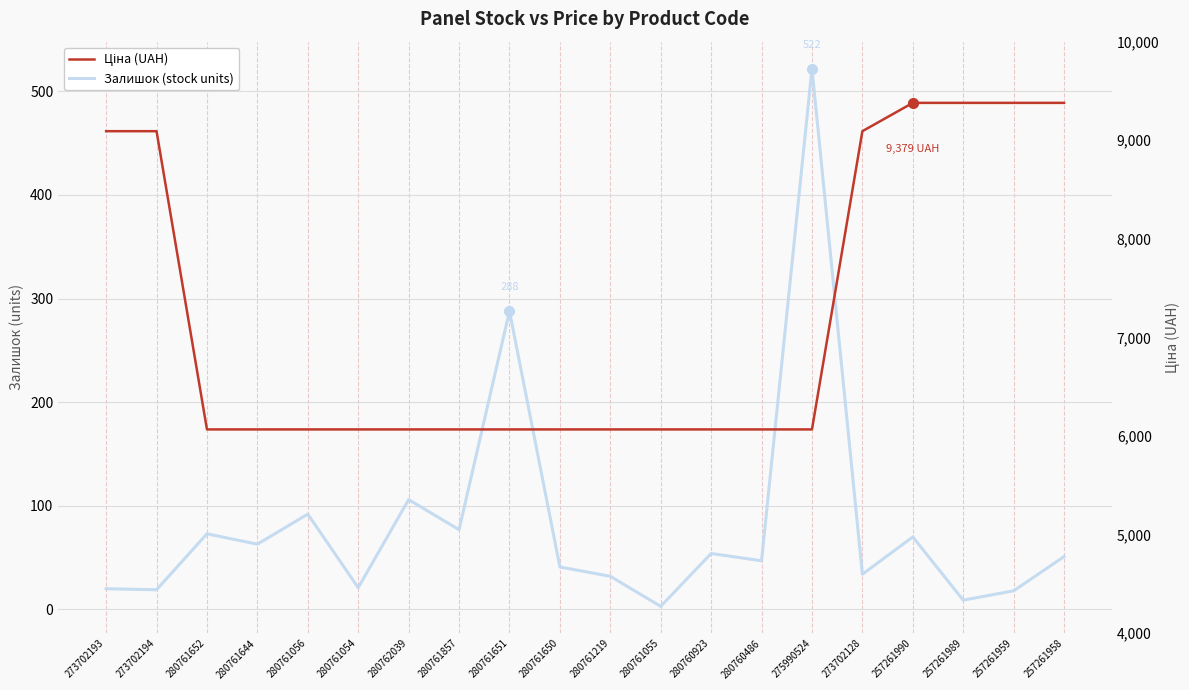

True or false: Залишок (stock units) and Ціна (UAH) intersect in this chart.

False